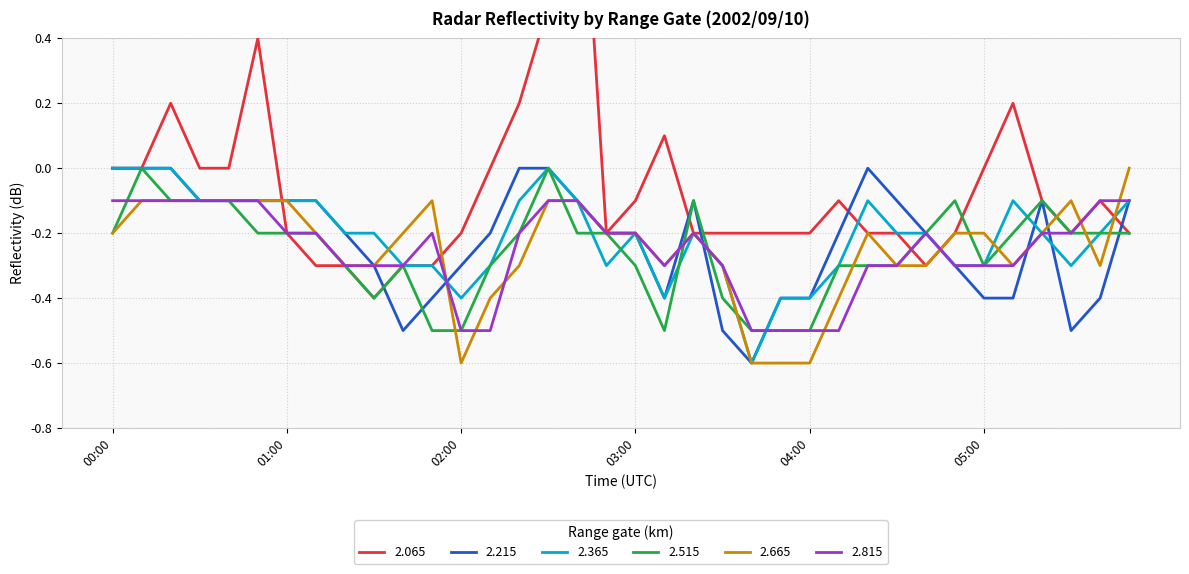

Rank the series by their maximum value, from highest to lowest.

2.065, 2.215, 2.365, 2.515, 2.665, 2.815